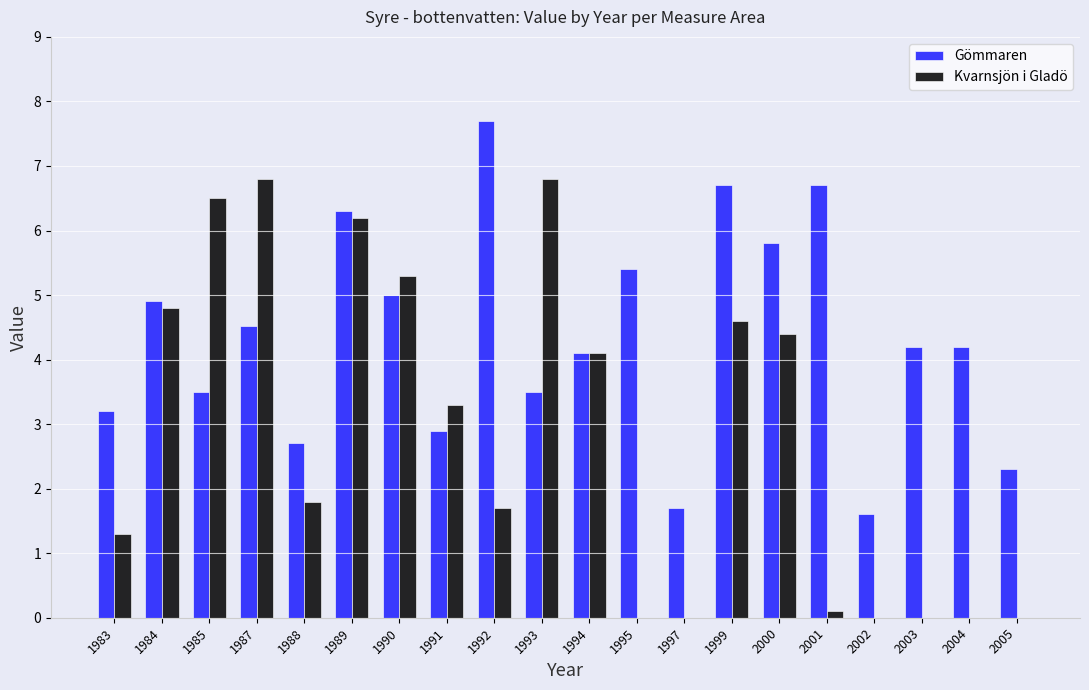

Is the value of Gömmaren at 2004 greater than the value of Kvarnsjön i Gladö at 1999?

No